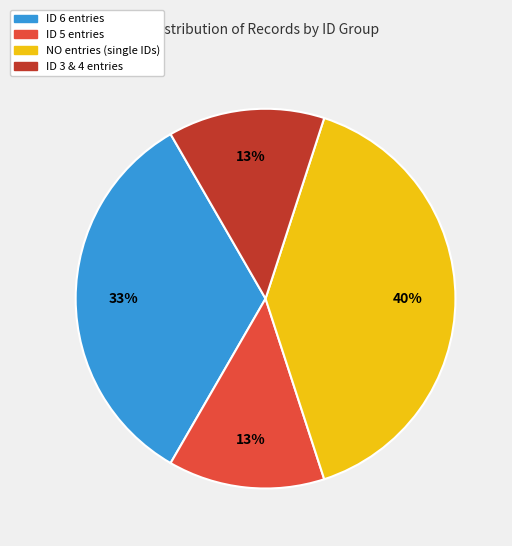

Is there a majority slice in this chart?

No